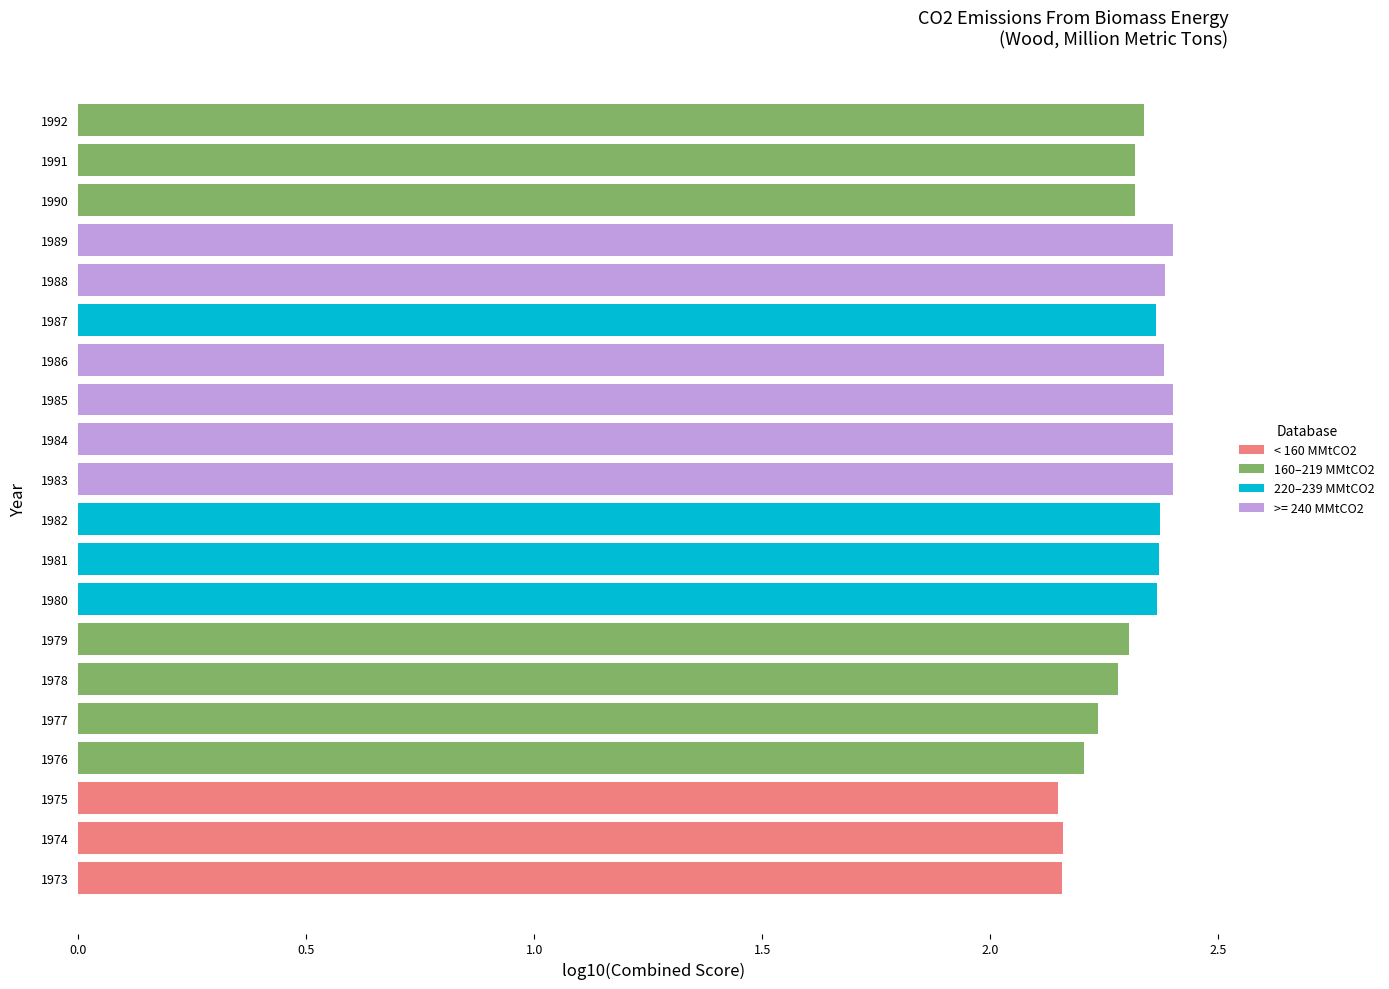

Count the number of data series in this chart.

1